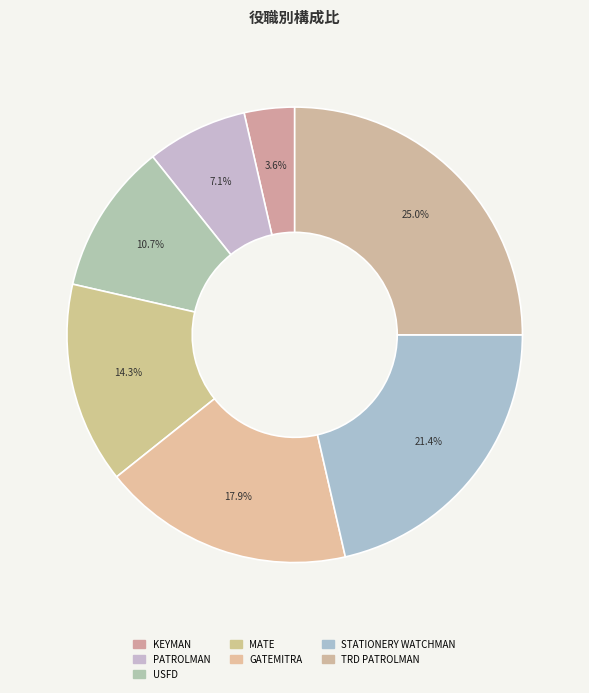

Is there a majority slice in this chart?

No